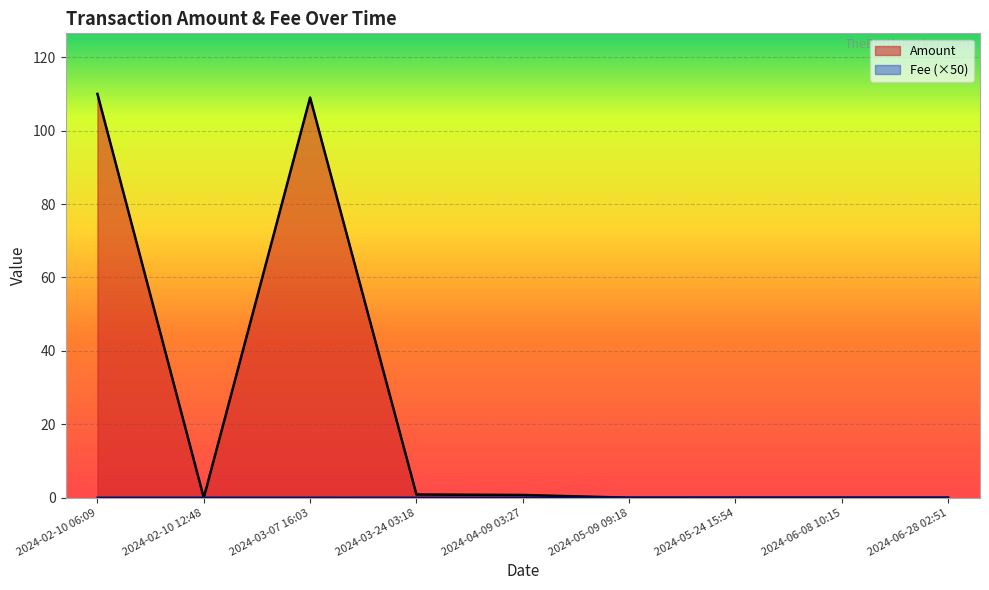

Between 2024-06-28 02:51 and 2024-04-09 03:27, which is larger?

2024-04-09 03:27